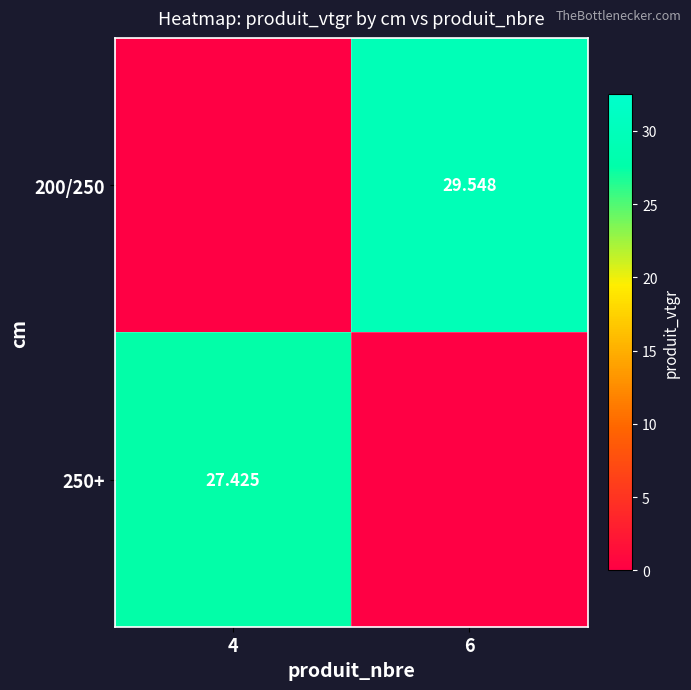

What is the sum of the 200/250 values at 4 and 6?

29.5